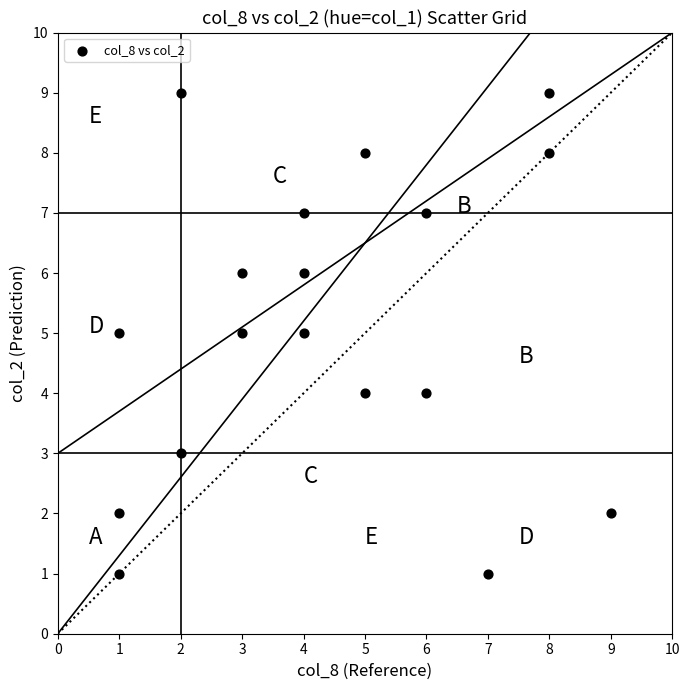

What is the range of Y values (max minus min)?

8